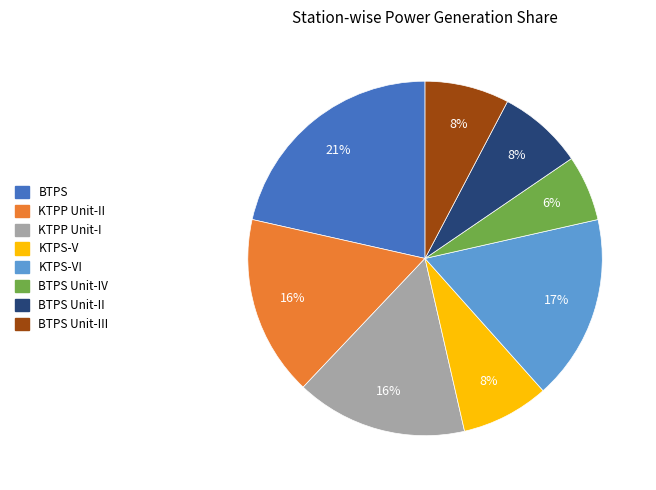

Does any single category account for the majority?

No